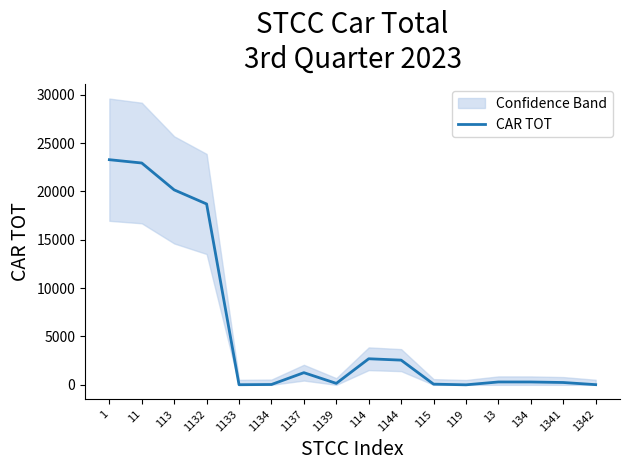

True or false: the data shows 9 at 1342.

False